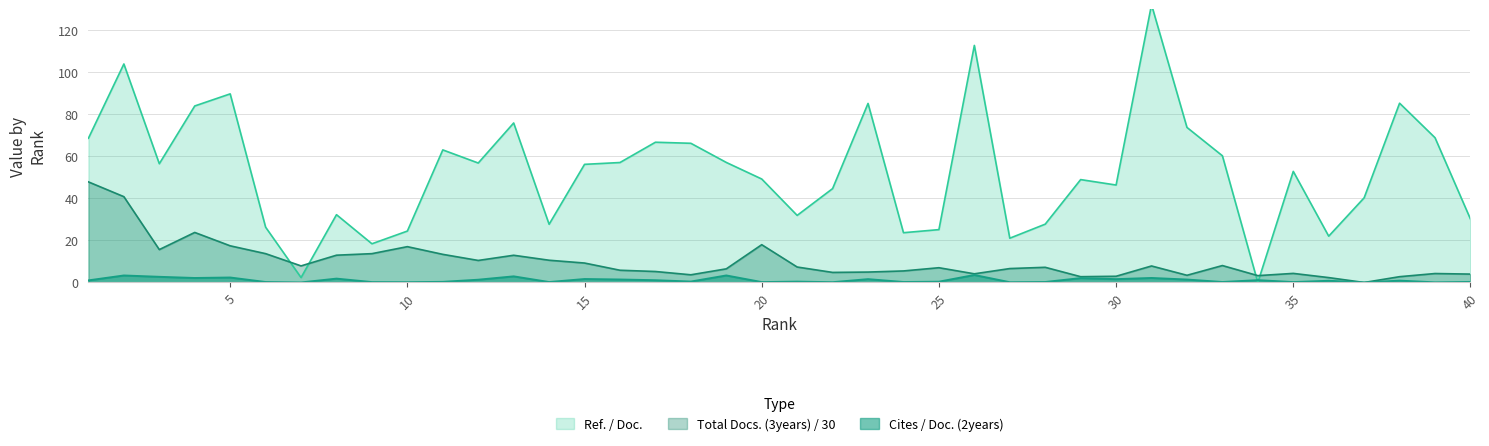

How many lines are shown in the chart?

3